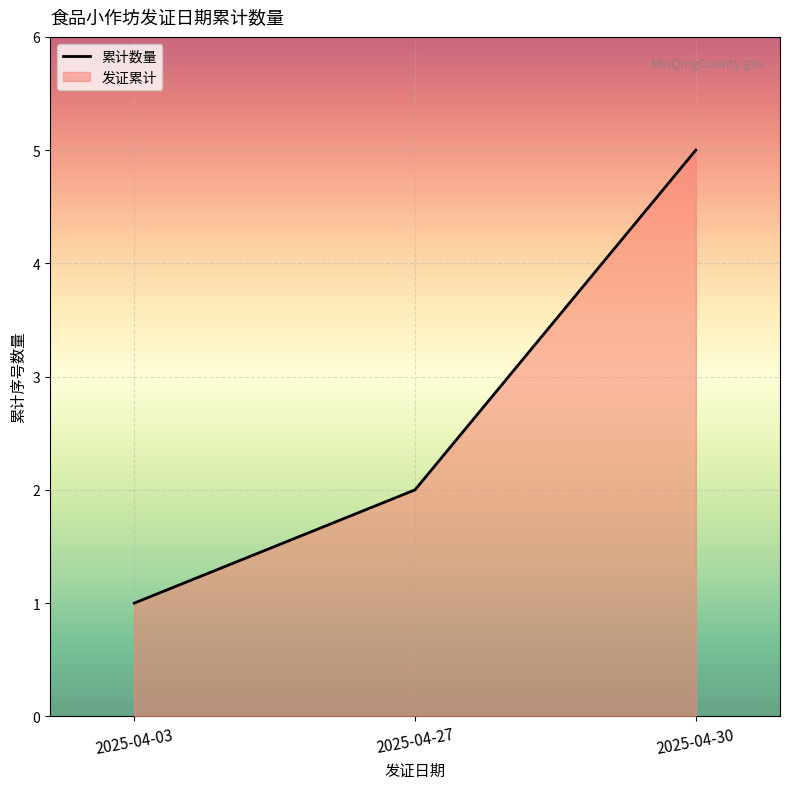

How many distinct data groups are displayed?

1